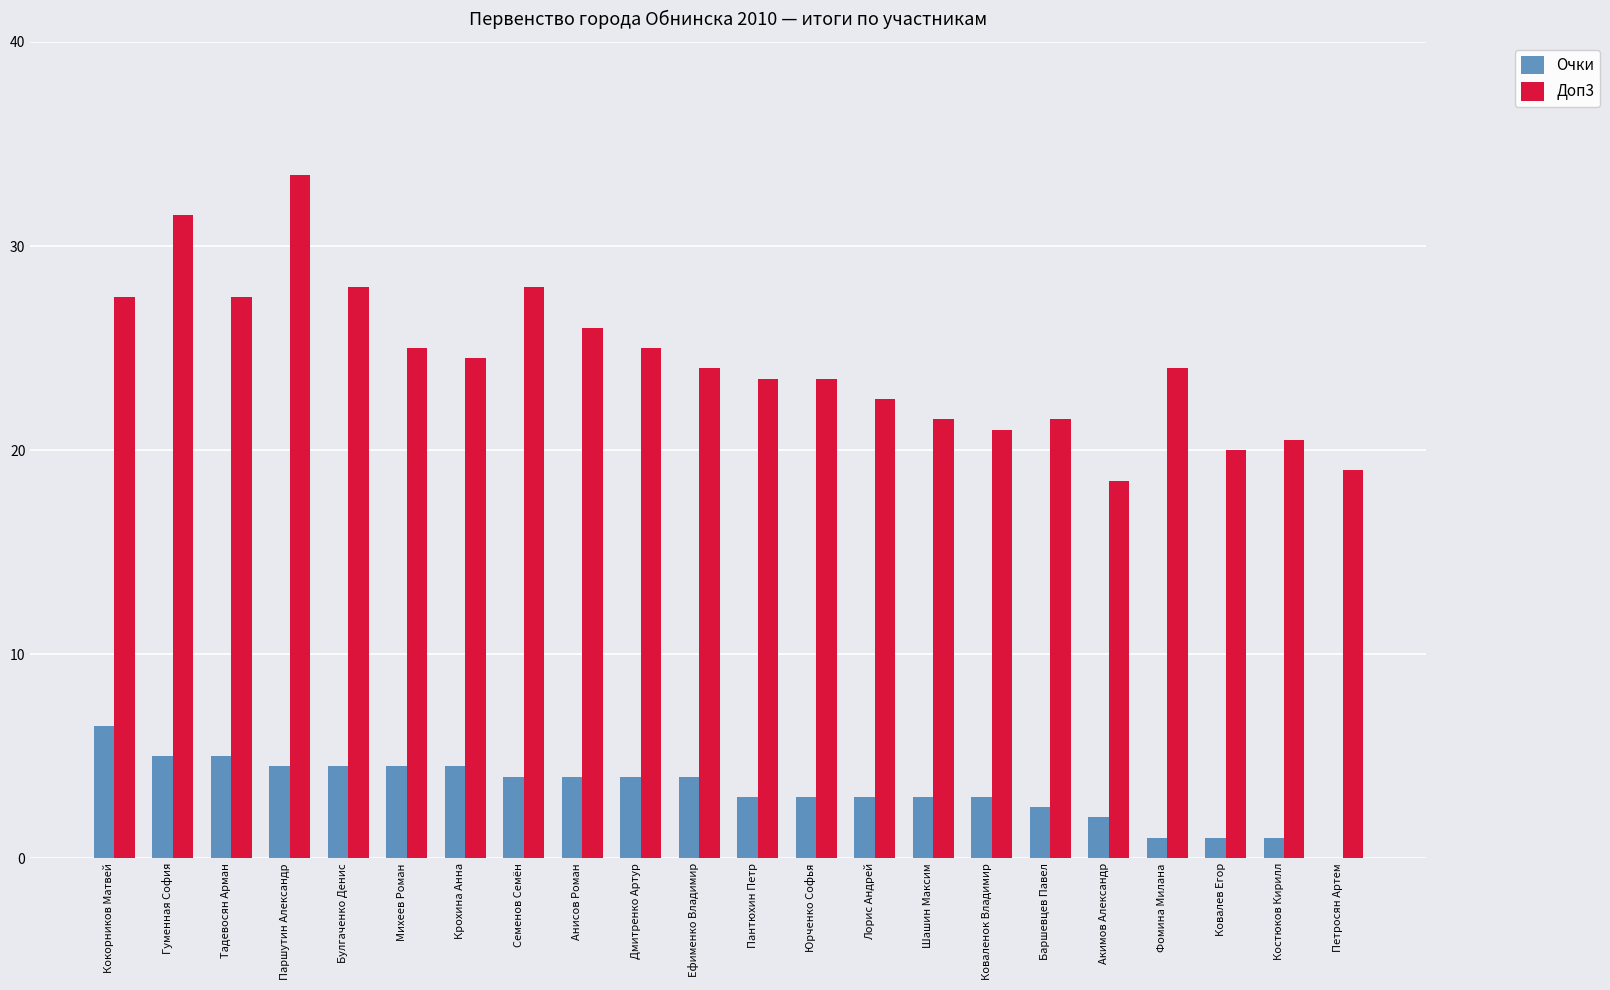

What are all the series names shown in the legend?

Очки, Доп3